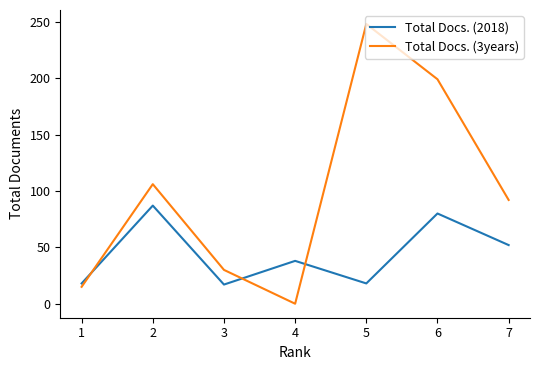

What is the highest value of the Total Docs. (3years) series?

248